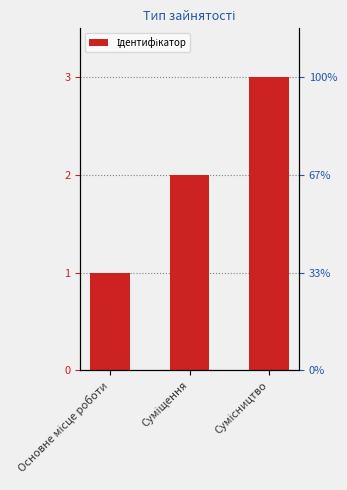

List the labels in order of value, smallest first.

Основне місце роботи, Суміщення, Сумісництво